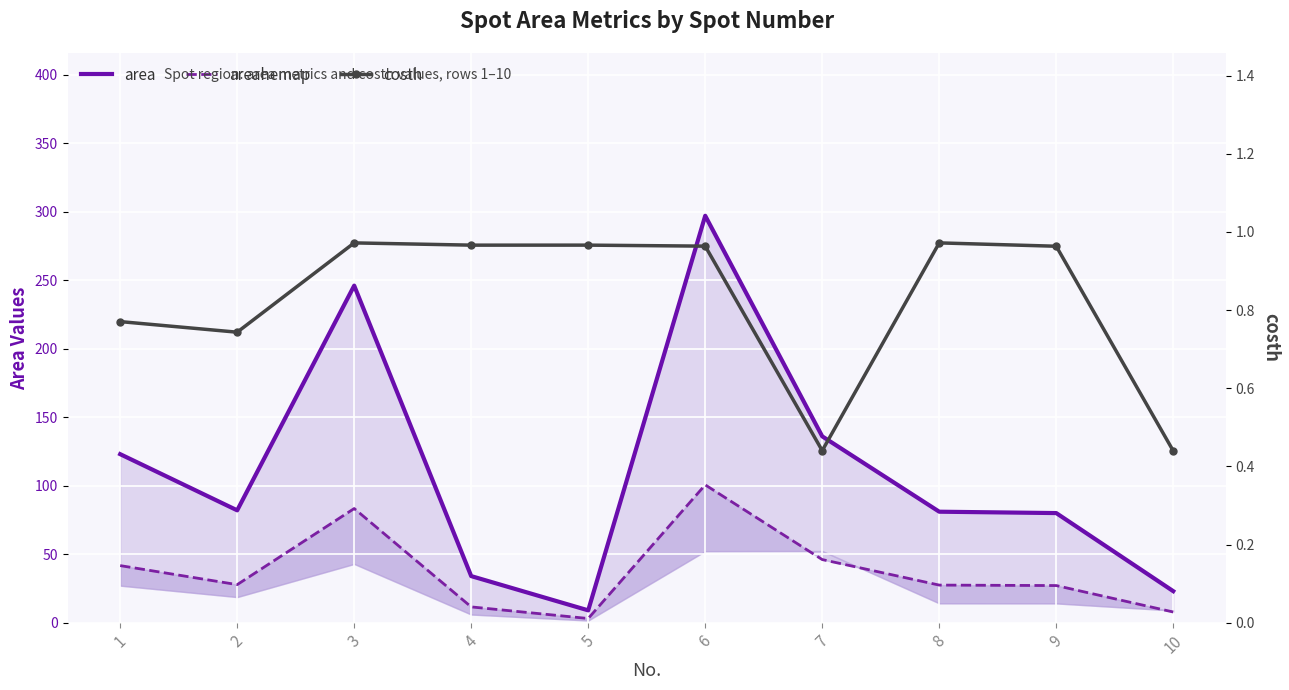

At which label is area closest to 153?

7